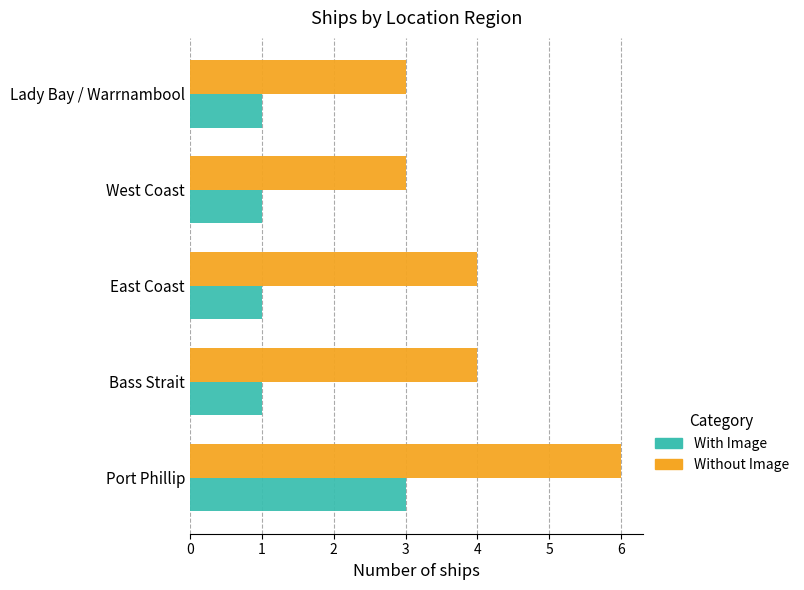

What is the sum of the Without Image values at West Coast and Port Phillip?

9